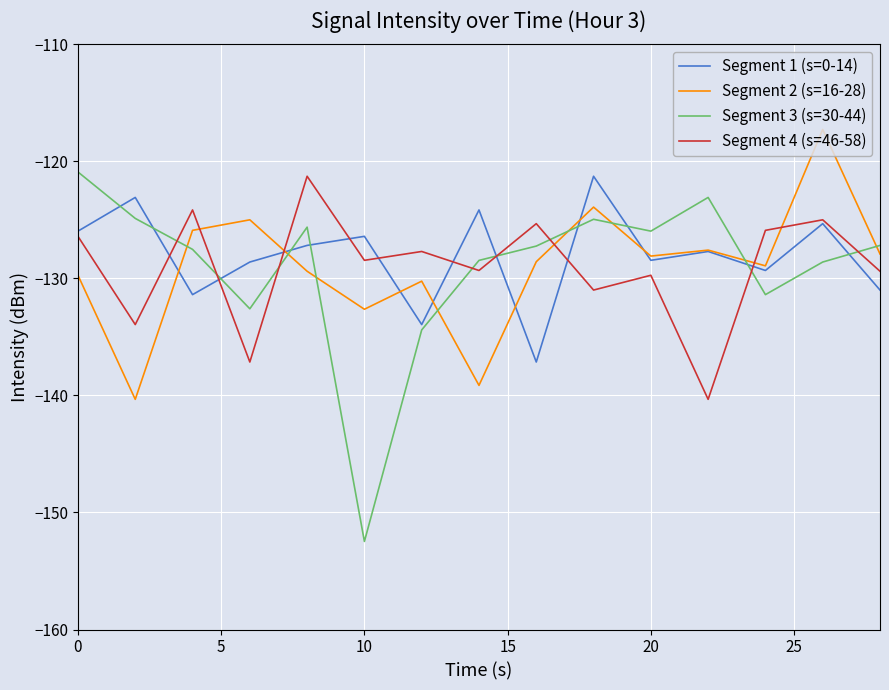

Which series has the widest spread of values?

Segment 3 (s=30-44)